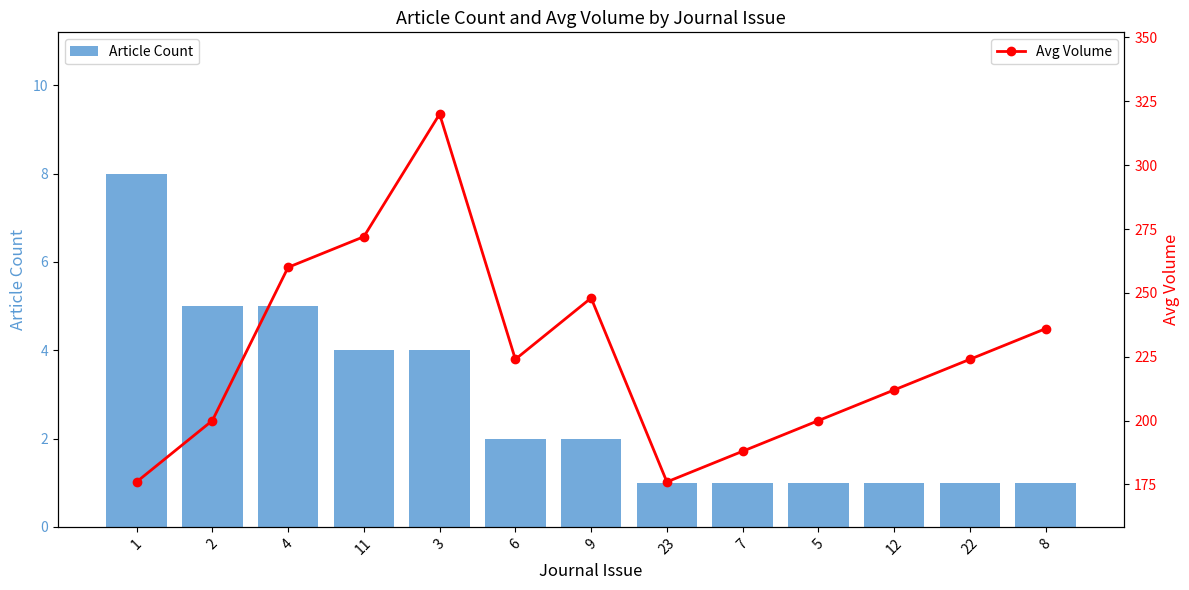

Reading left to right, extract all data points from this chart.

Article Count: 8	5	5	4	4	2	2	1	1	1	1	1	1
Avg Volume: 176	200	260	272	320	224	248	176	188	200	212	224	236